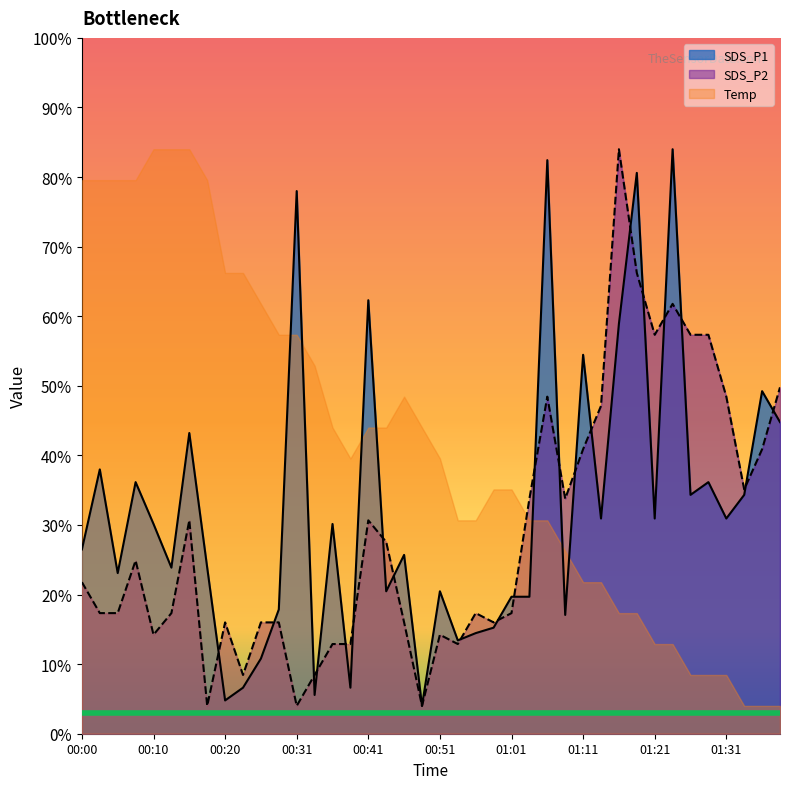

How many interior local valleys does the SDS_P1 series have?

13